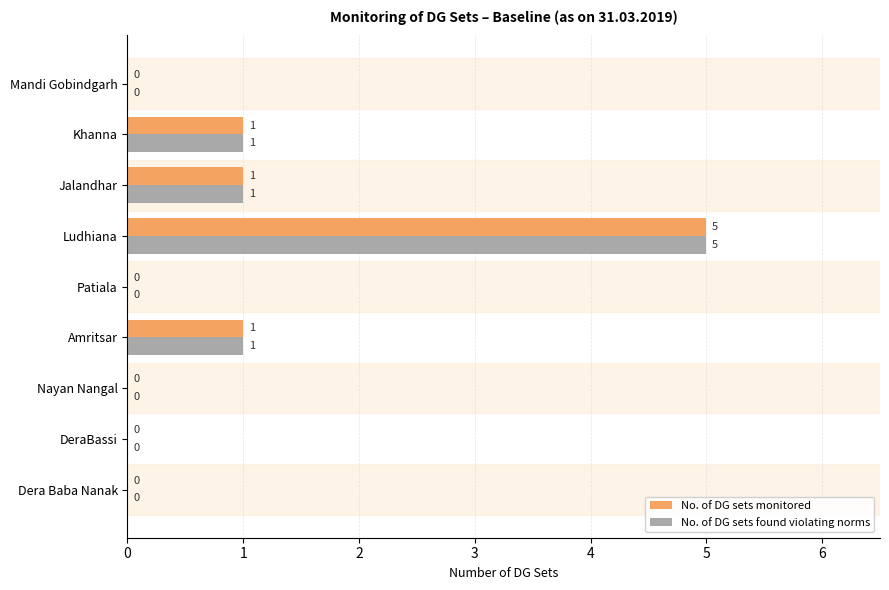

Count the No. of DG sets found violating norms values in the range 0 to 1.

8